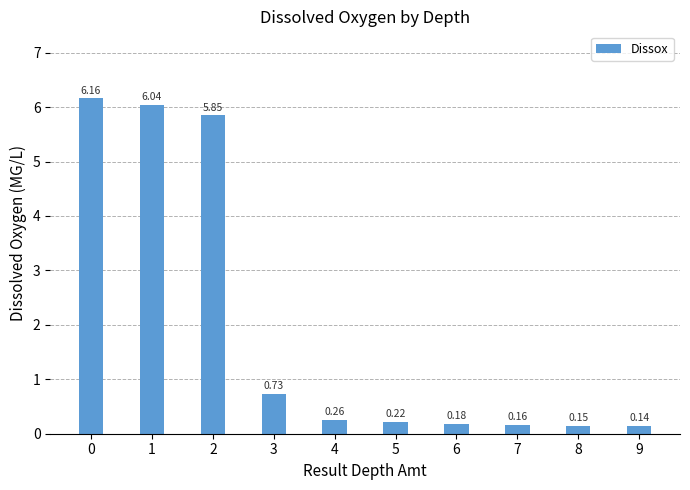

What is the sum of all values?

19.9